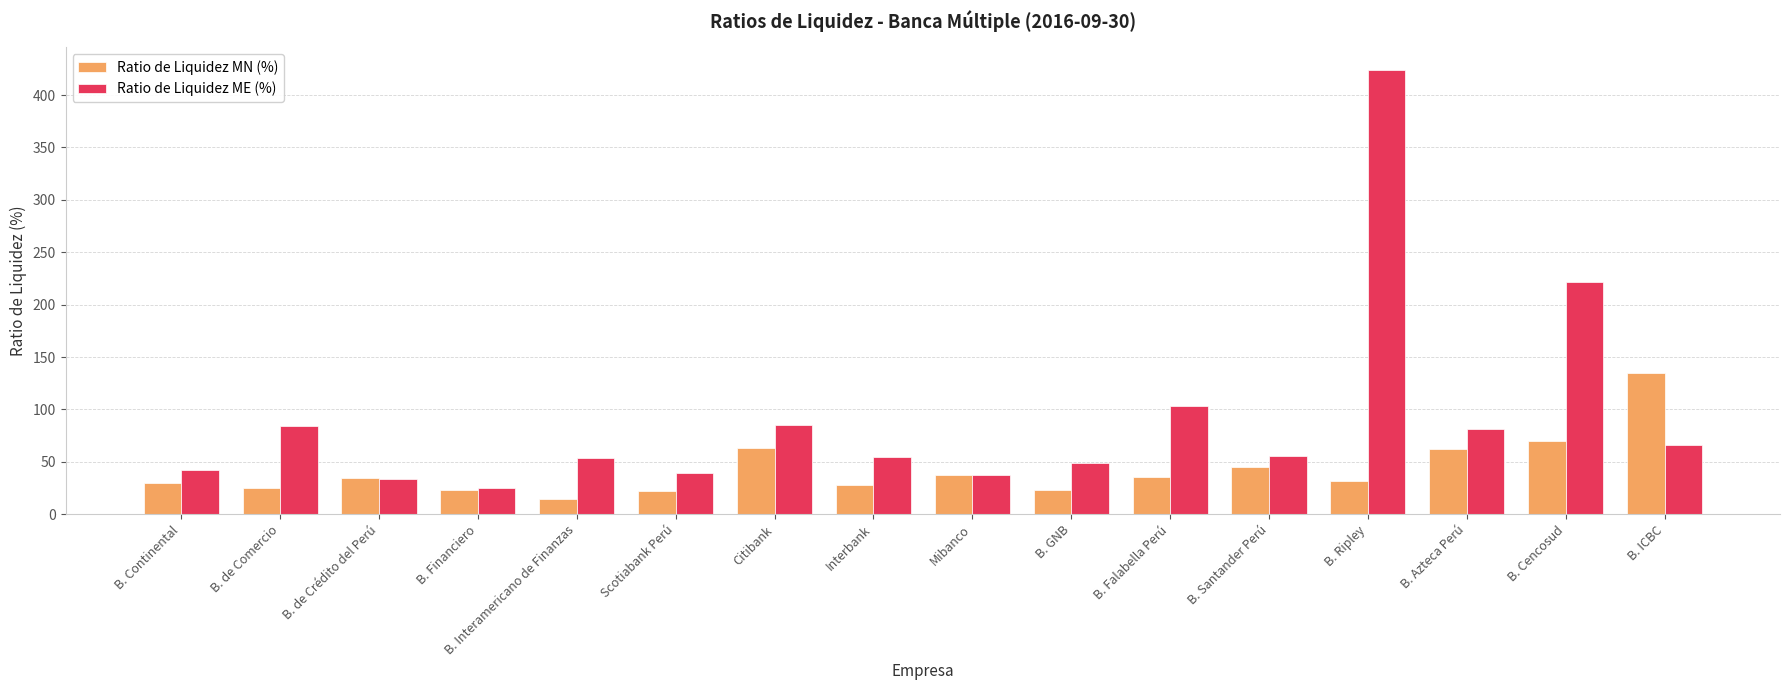

Which series has the largest range (max minus min)?

Ratio de Liquidez ME (%)